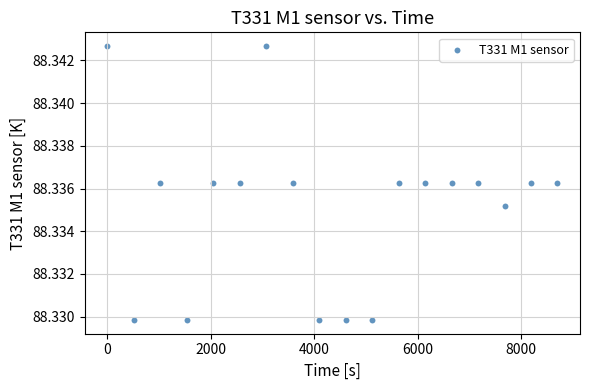

What is the range of X values (max minus min)?

8704.0